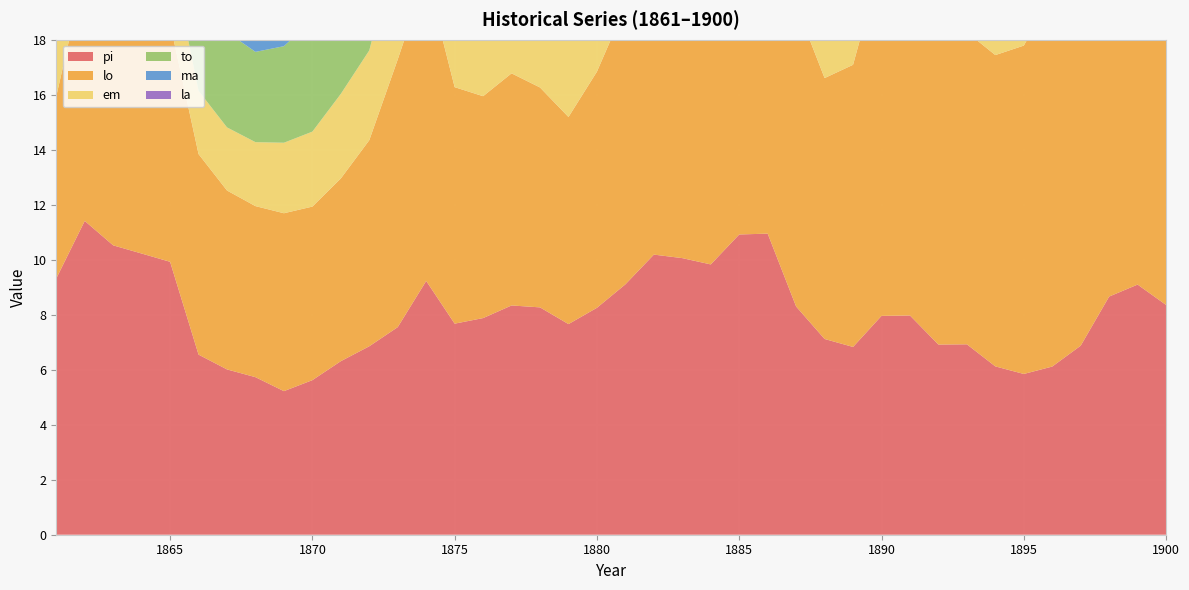

Reading right to left, extract all data points from this chart.

pi: 1900=8.4	1899=9.1	1898=8.7	1897=6.9	1896=6.1	1895=5.8	1894=6.1	1893=6.9	1892=6.9	1891=8.0	1890=8.0	1889=6.8	1888=7.1	1887=8.3	1886=10.9	1885=10.9	1884=9.8	1883=10.1	1882=10.2	1881=9.1	1880=8.3	1879=7.7	1878=8.3	1877=8.3	1876=7.9	1875=7.7	1874=9.2	1873=7.5	1872=6.9	1871=6.3	1870=5.6	1869=5.2	1868=5.7	1867=6.0	1866=6.5	1865=9.9	1864=10.2	1863=10.5	1862=11.4	1861=9.3
lo: 1900=13.7	1899=12.9	1898=14.0	1897=14.6	1896=13.5	1895=11.9	1894=11.3	1893=11.4	1892=11.1	1891=12.6	1890=12.9	1889=10.3	1888=9.5	1887=11.0	1886=11.2	1885=9.2	1884=9.5	1883=10.4	1882=11.1	1881=10.1	1880=8.6	1879=7.5	1878=8.0	1877=8.4	1876=8.1	1875=8.6	1874=11.1	1873=9.7	1872=7.5	1871=6.6	1870=6.3	1869=6.5	1868=6.2	1867=6.5	1866=7.3	1865=8.7	1864=8.9	1863=8.2	1862=9.1	1861=6.6
em: 1900=6.2	1899=5.9	1898=5.8	1897=5.5	1896=5.5	1895=5.7	1894=6.0	1893=6.1	1892=5.1	1891=5.4	1890=4.9	1889=4.5	1888=4.7	1887=6.1	1886=6.9	1885=6.1	1884=5.5	1883=6.7	1882=6.6	1881=5.2	1880=4.2	1879=3.7	1878=3.6	1877=3.5	1876=3.5	1875=4.3	1874=5.7	1873=4.4	1872=3.3	1871=3.1	1870=2.7	1869=2.6	1868=2.3	1867=2.3	1866=2.3	1865=2.7	1864=2.8	1863=3.4	1862=4.2	1861=4.5
to: 1900=5.1	1899=5.1	1898=5.2	1897=6.0	1896=5.8	1895=5.9	1894=6.2	1893=6.2	1892=5.8	1891=5.8	1890=6.2	1889=5.5	1888=5.4	1887=5.7	1886=5.6	1885=5.6	1884=5.2	1883=4.6	1882=4.3	1881=3.8	1880=3.4	1879=3.4	1878=3.5	1877=3.4	1876=3.1	1875=3.4	1874=4.0	1873=3.8	1872=4.0	1871=4.0	1870=4.0	1869=3.5	1868=3.3	1867=3.5	1866=3.6	1865=3.9	1864=4.6	1863=5.7	1862=6.1	1861=4.8
ma: 1900=1.5	1899=1.6	1898=1.8	1897=2.0	1896=2.0	1895=2.1	1894=2.1	1893=1.9	1892=1.9	1891=2.1	1890=2.0	1889=1.6	1888=1.6	1887=1.8	1886=2.2	1885=2.4	1884=2.5	1883=2.3	1882=2.0	1881=1.6	1880=1.4	1879=1.2	1878=1.3	1877=1.4	1876=1.3	1875=1.4	1874=1.8	1873=1.5	1872=1.1	1871=1.0	1870=0.9	1869=0.9	1868=0.8	1867=0.8	1866=1.2	1865=1.6	1864=1.5	1863=2.0	1862=2.1	1861=2.0
la: 1900=4.5	1899=3.2	1898=2.1	1897=1.6	1896=1.6	1895=1.7	1894=3.0	1893=4.0	1892=4.4	1891=5.1	1890=7.1	1889=9.4	1888=10.3	1887=11.7	1886=14.6	1885=13.8	1884=11.3	1883=9.1	1882=6.8	1881=4.9	1880=4.9	1879=4.5	1878=4.4	1877=4.1	1876=3.2	1875=3.3	1874=4.6	1873=5.2	1872=3.6	1871=2.1	1870=1.9	1869=2.2	1868=1.8	1867=2.3	1866=2.3	1865=3.4	1864=3.7	1863=3.1	1862=3.8	1861=2.9